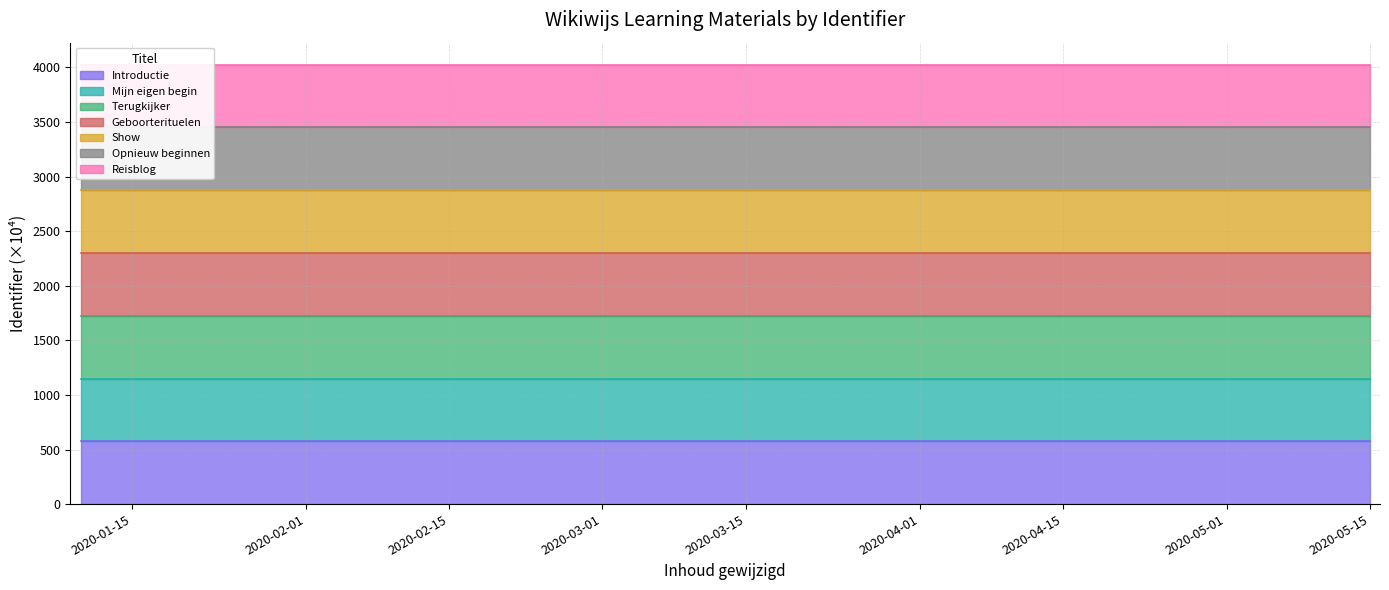

Between Terugkijker and Mijn eigen begin, which is larger?

Terugkijker